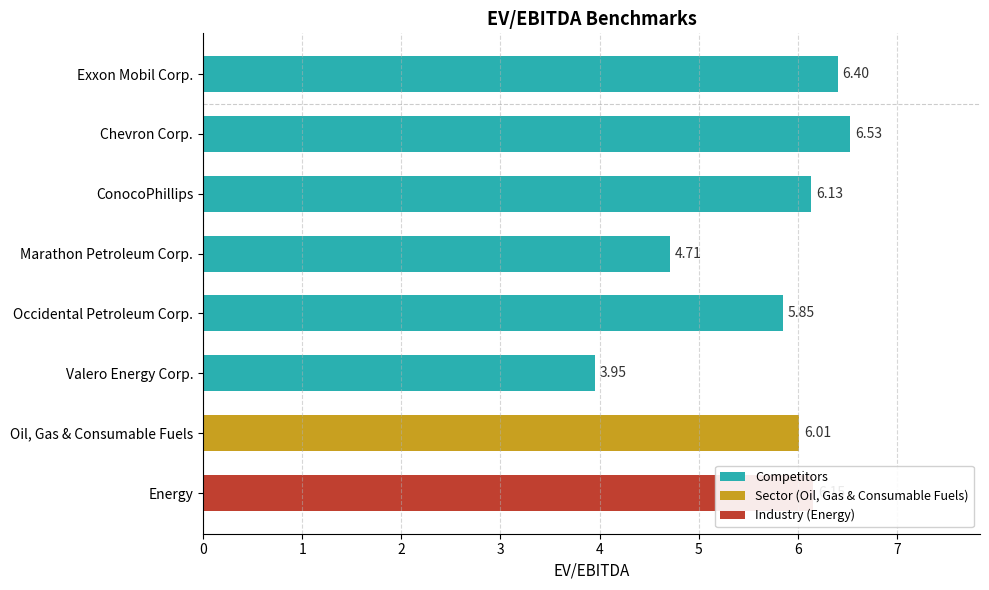

At which label is the value closest to 5?

Marathon Petroleum Corp.